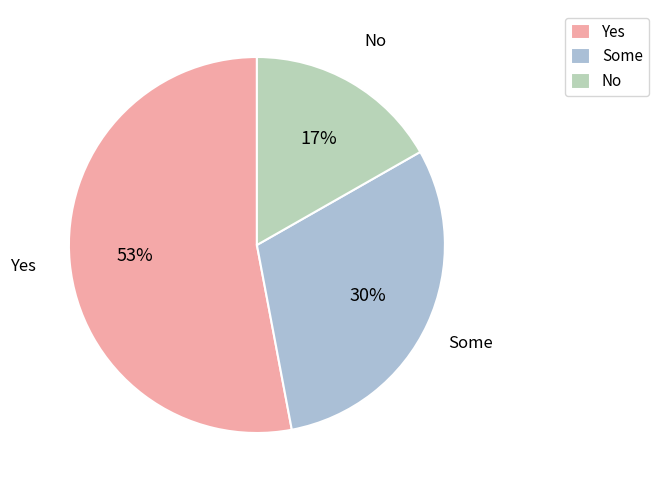

What percentage is the Yes slice, to the nearest percent?

53%